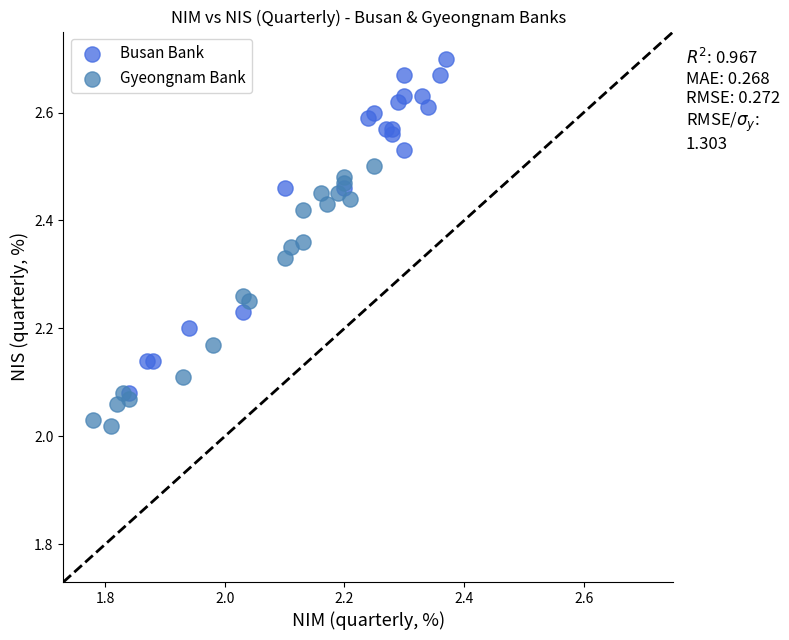

Which series has the widest spread of Y values?

Busan Bank